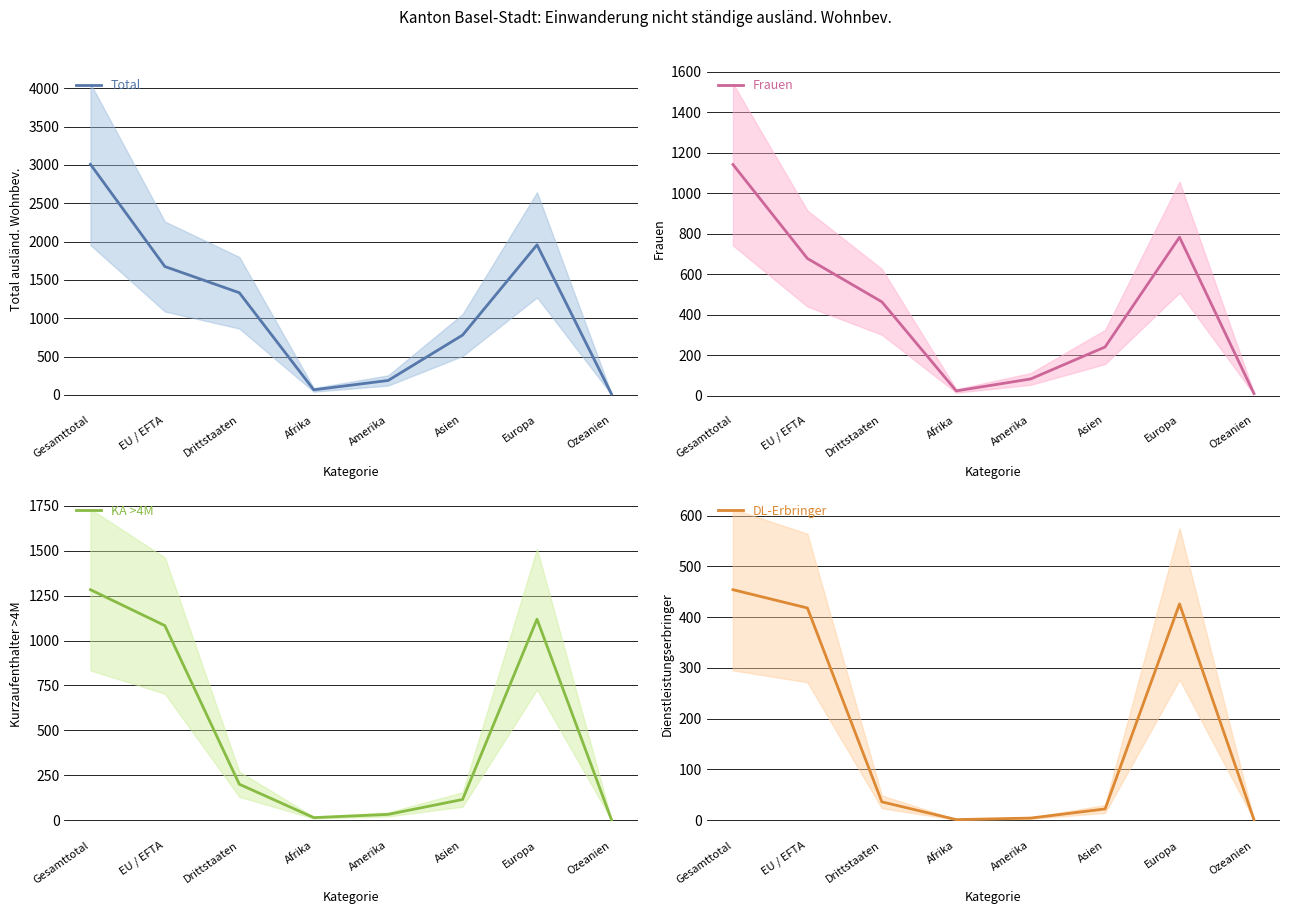

The Frauen series shows 126 at Amerika. True or false?

False